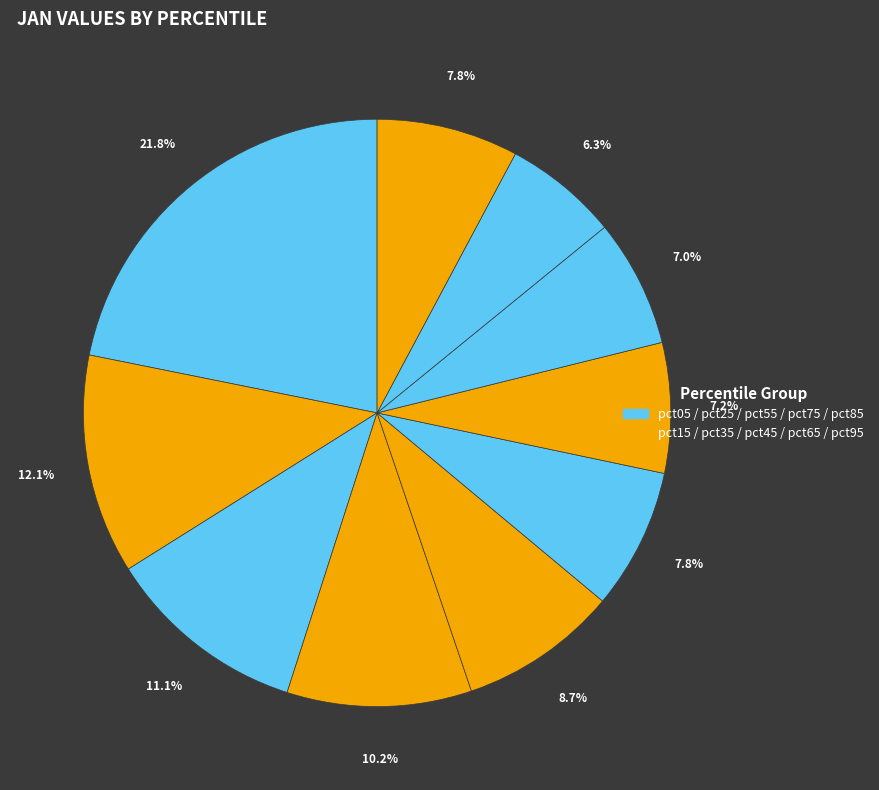

How many slices are in this pie chart?

10